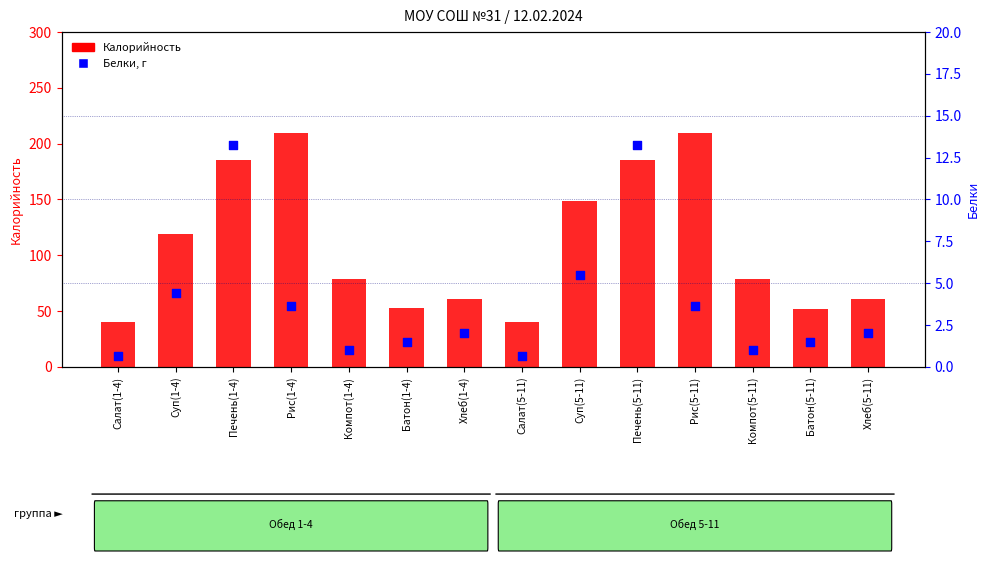

At which category is the sum across all series the highest?

Рис(1-4)